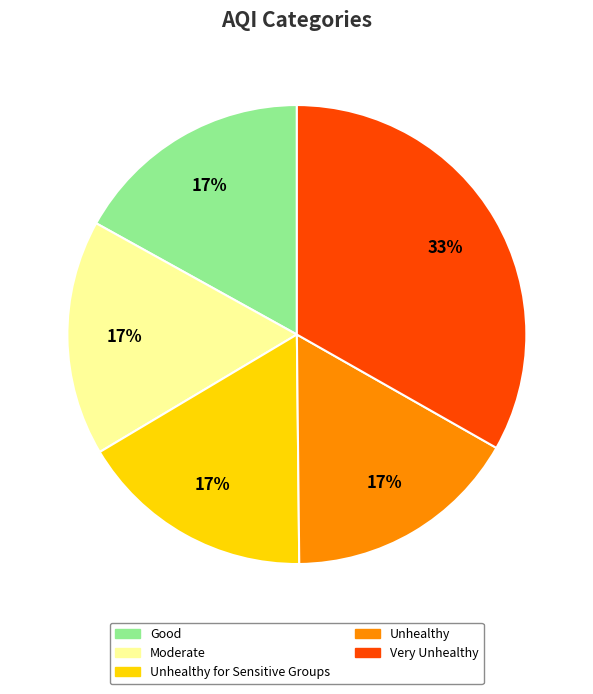

Approximately how many times larger is the value at Good compared to Unhealthy for Sensitive Groups?

1.0